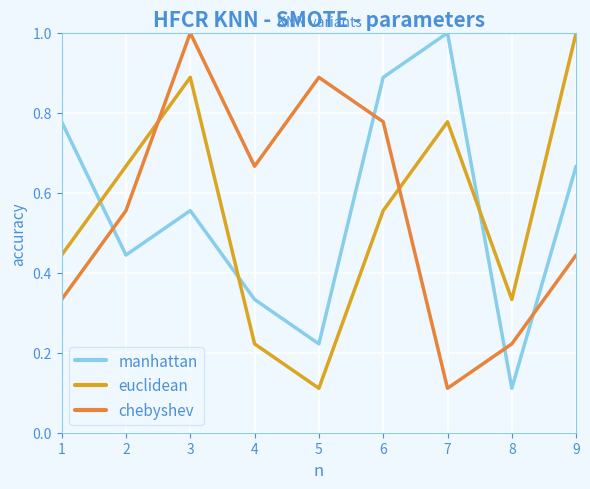

The manhattan series shows 0.5 at 1. True or false?

False